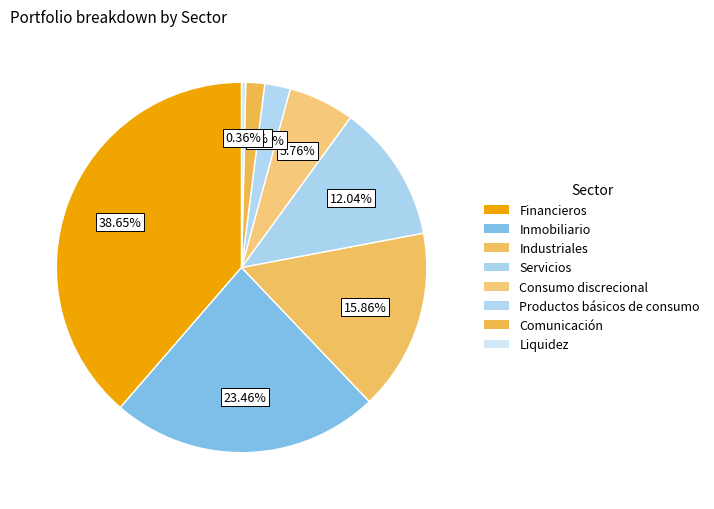

Rank the categories by value from highest to lowest.

Financieros, Inmobiliario, Industriales, Servicios, Consumo discrecional, Productos básicos de consumo, Comunicación, Liquidez